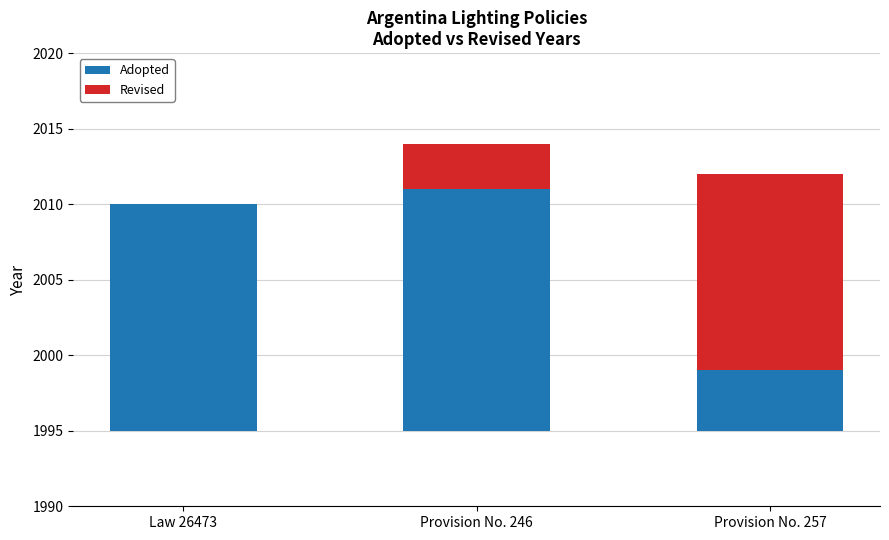

What is the total value across all series at Provision No. 246?

19